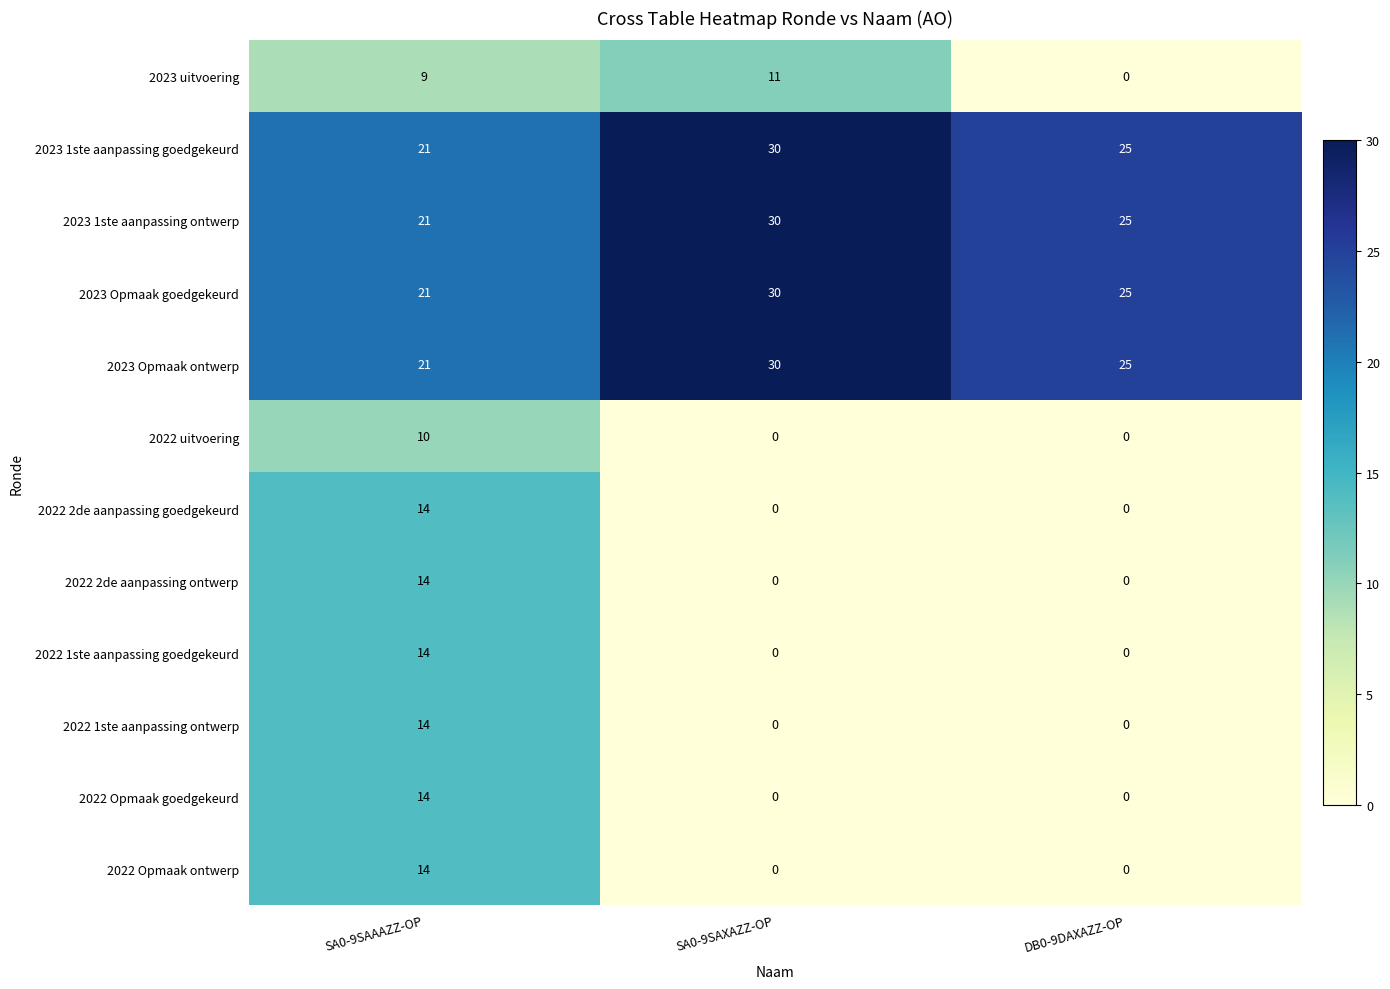

What is the difference between the highest and lowest values at SA0-9SAXAZZ-OP?

30